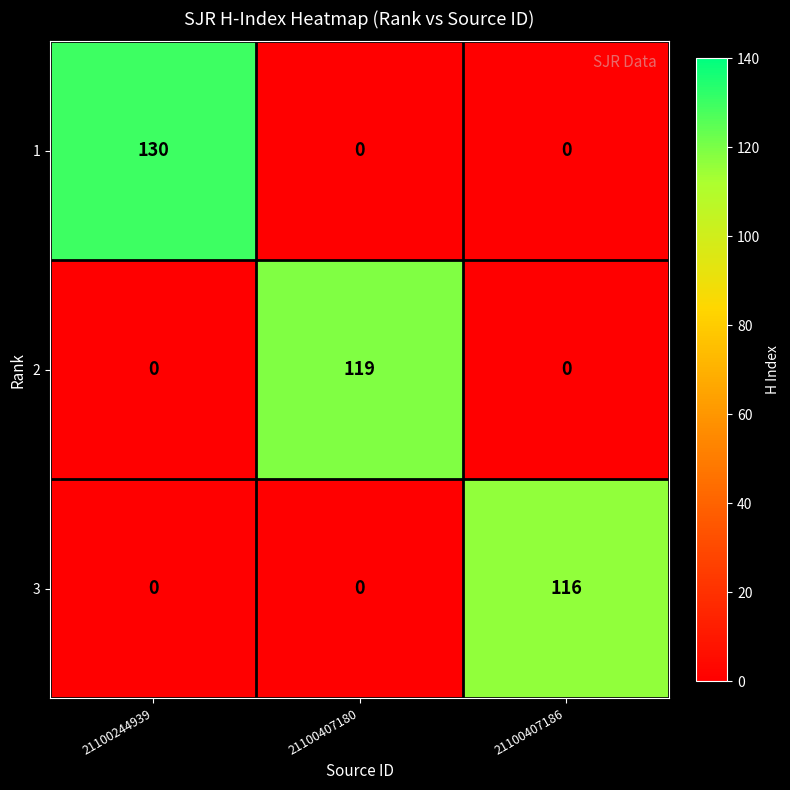

Rank the series by their maximum value, from highest to lowest.

1, 2, 3